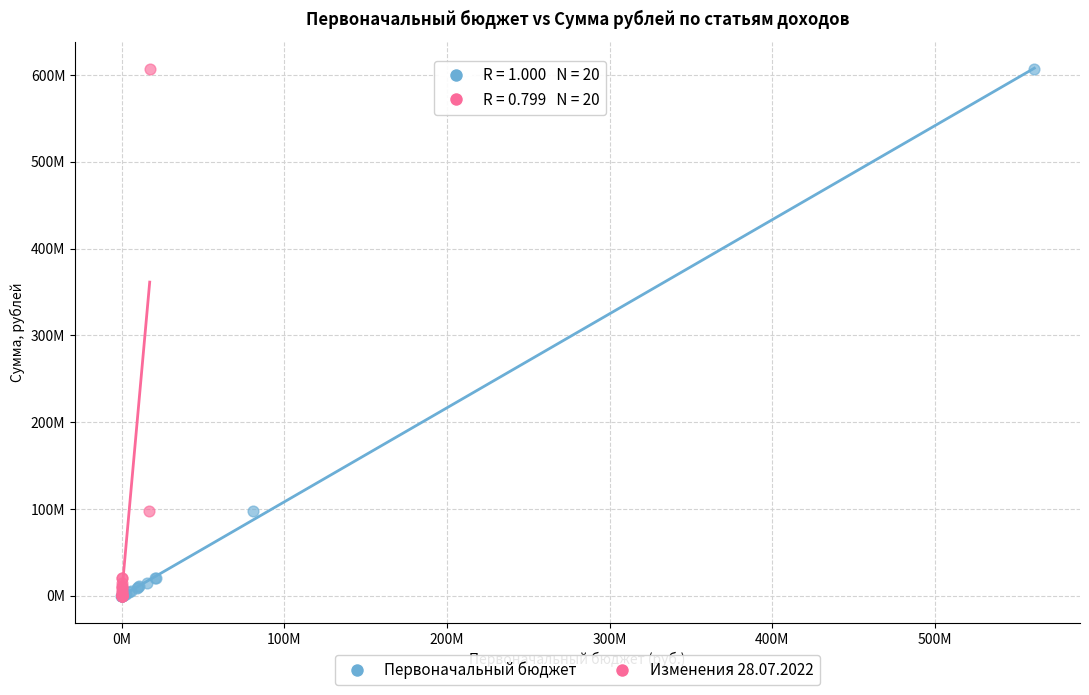

What are all the series names shown in the legend?

Первоначальный бюджет, Изменения 28.07.2022